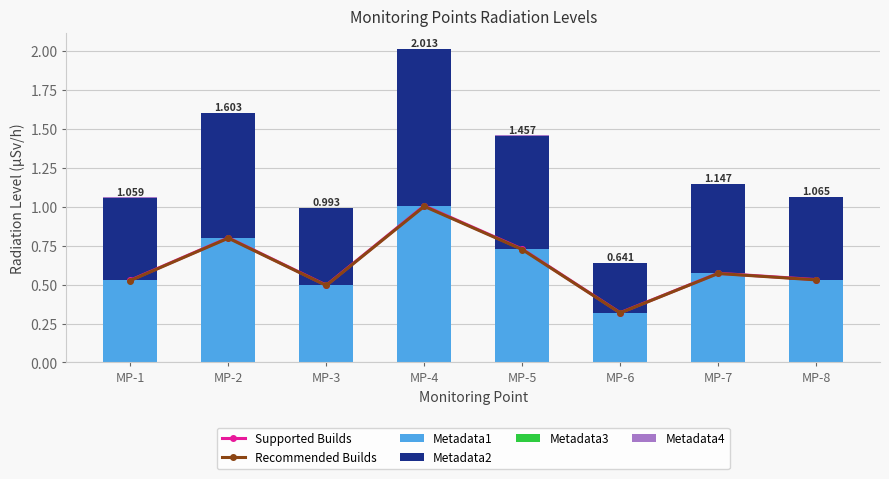

The value of Metadata3 at MP-6 is 0.0. True or false?

False